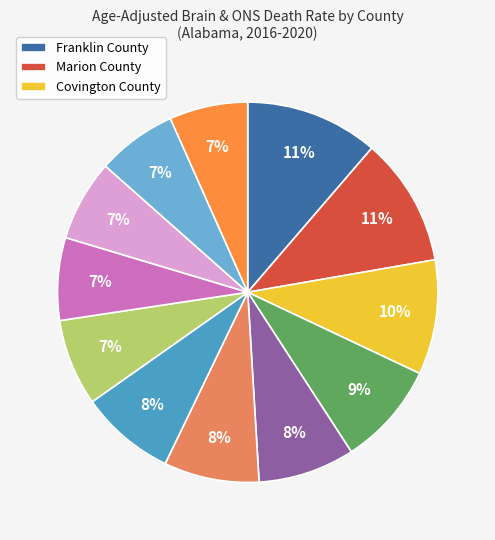

Does any single category account for the majority?

No